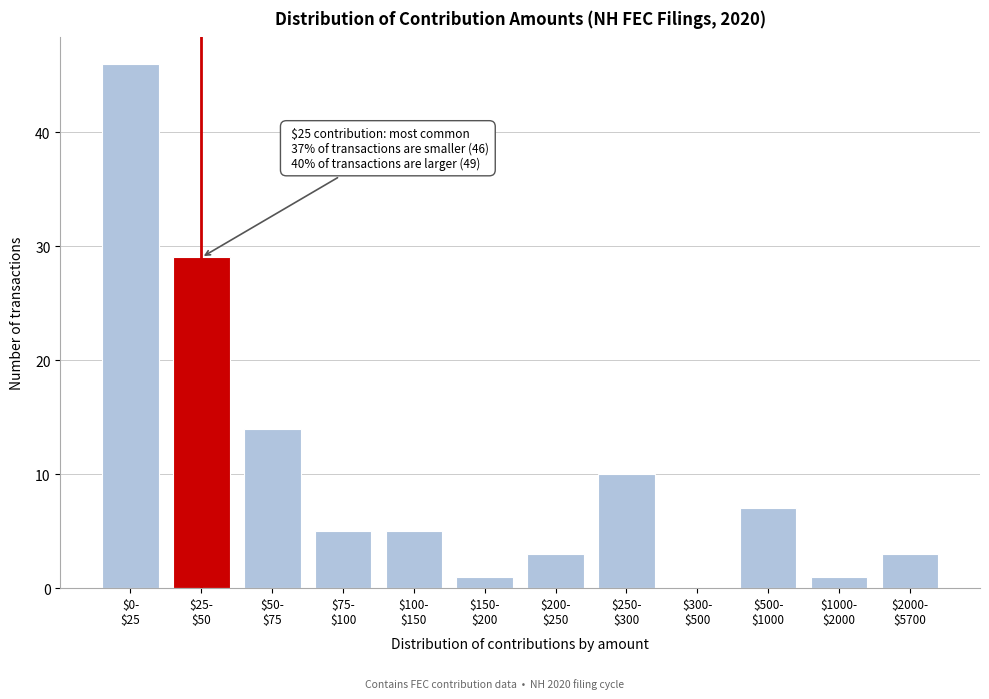

What is the sum of all values?

124